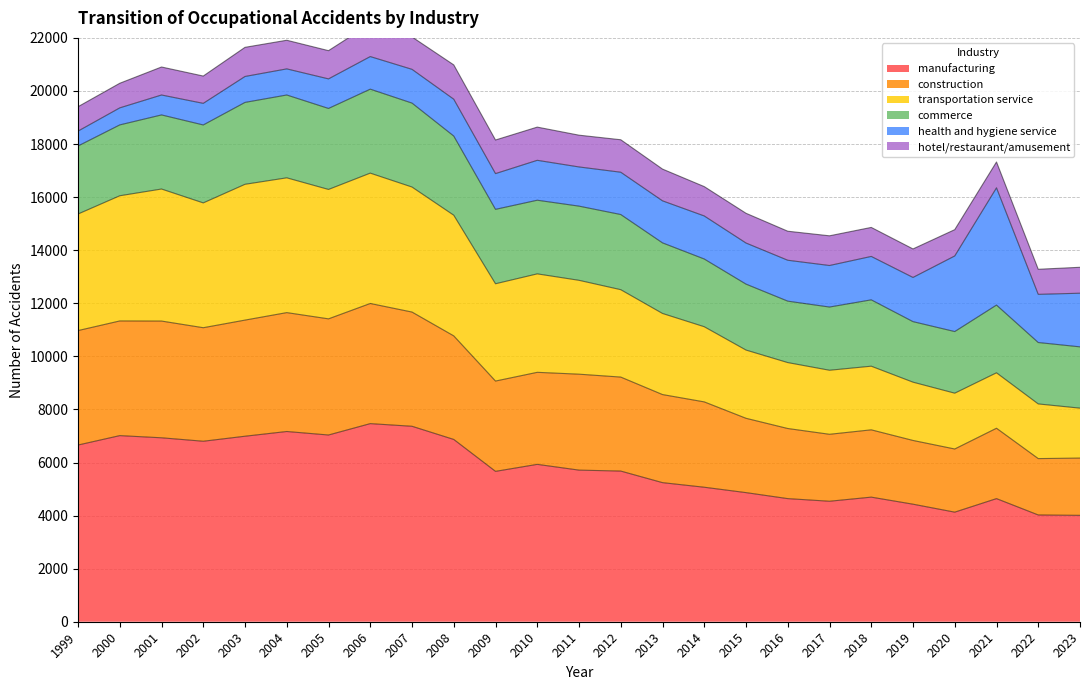

How many values in the manufacturing series are below 5677?

12